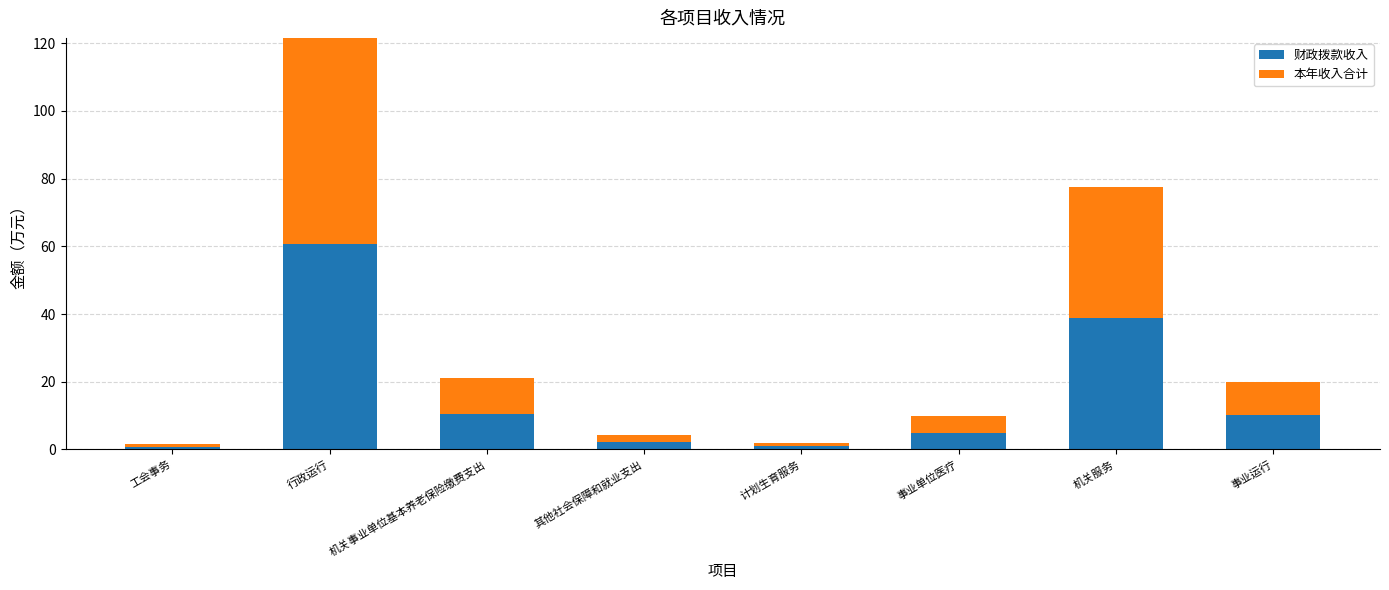

What is the sum of all 财政拨款收入 values?

128.9